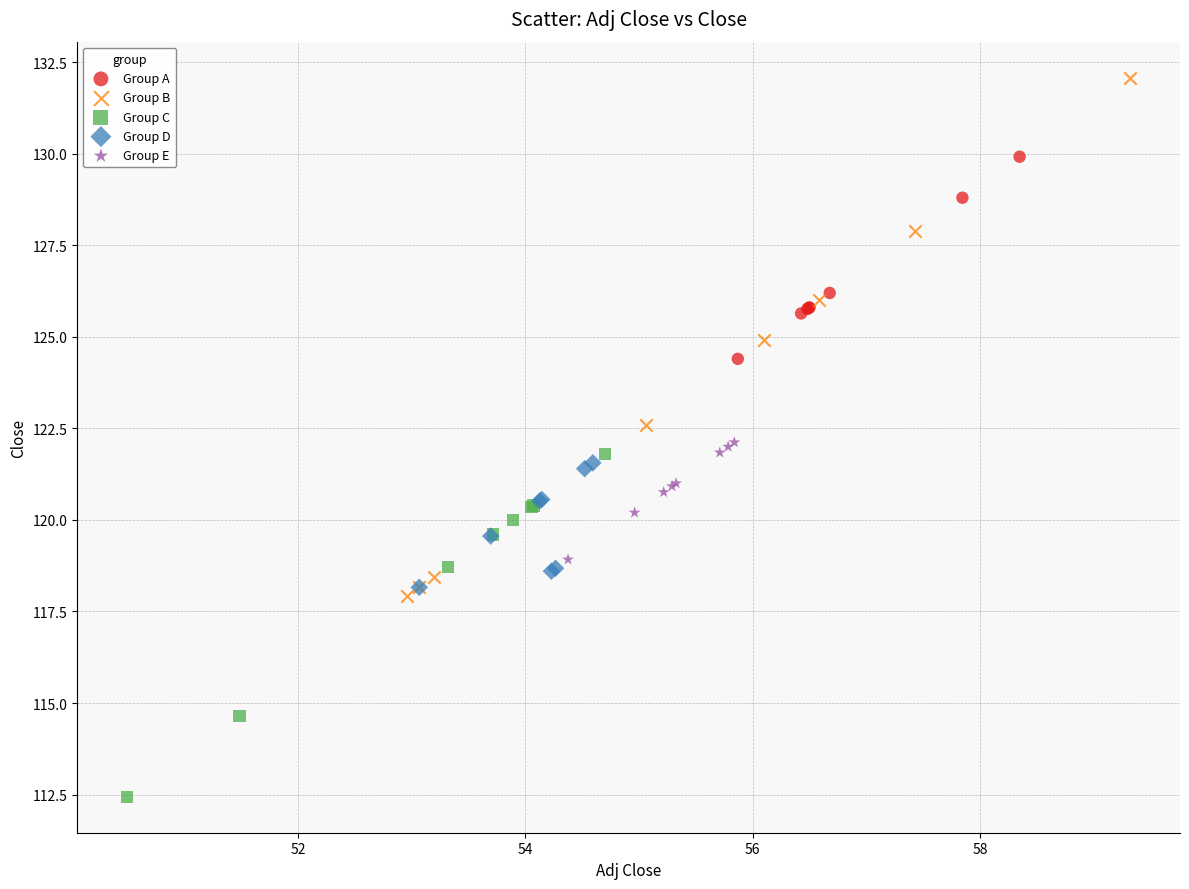

Which series contains the highest Y value?

Group B